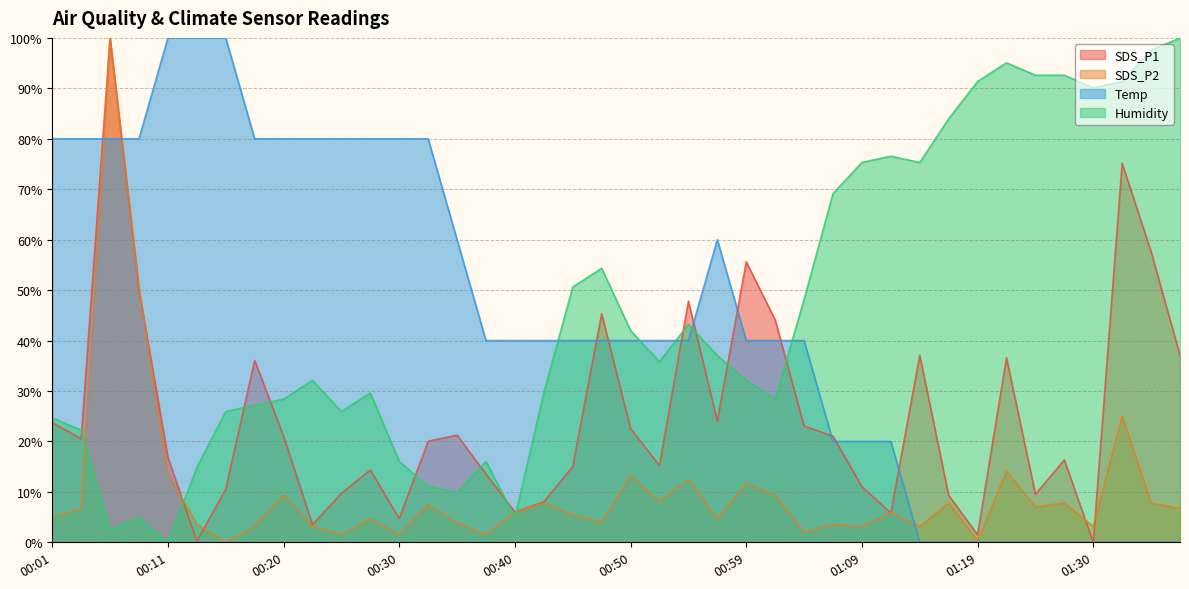

List the labels in order of Humidity value, smallest first.

00:11, 00:06, 00:08, 00:40, 00:35, 00:33, 00:13, 00:30, 00:37, 00:03, 00:01, 00:16, 00:25, 00:18, 00:20, 01:02, 00:28, 00:42, 00:23, 00:59, 00:52, 00:57, 00:50, 00:54, 01:04, 00:45, 00:47, 01:07, 01:09, 01:14, 01:12, 01:17, 01:30, 01:19, 01:33, 01:25, 01:28, 01:22, 01:35, 01:38